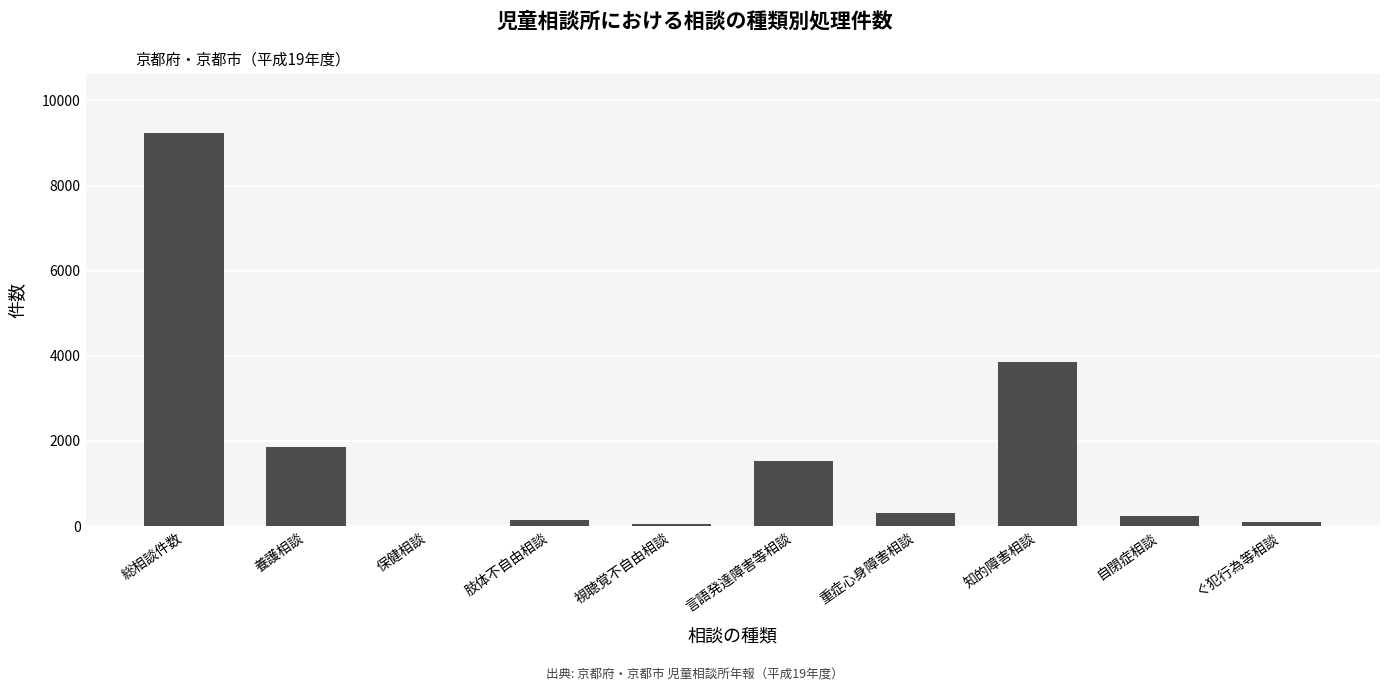

True or false: the data shows 9234 at 総相談件数.

True